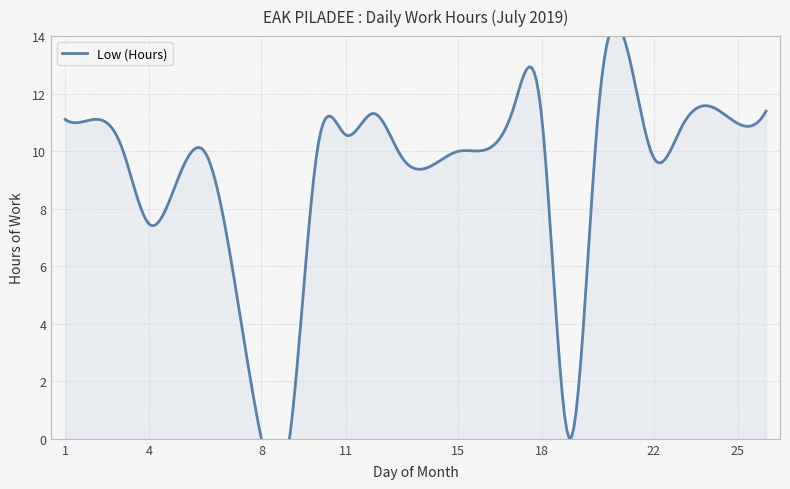

Which has a higher value, 5 or 24?

24